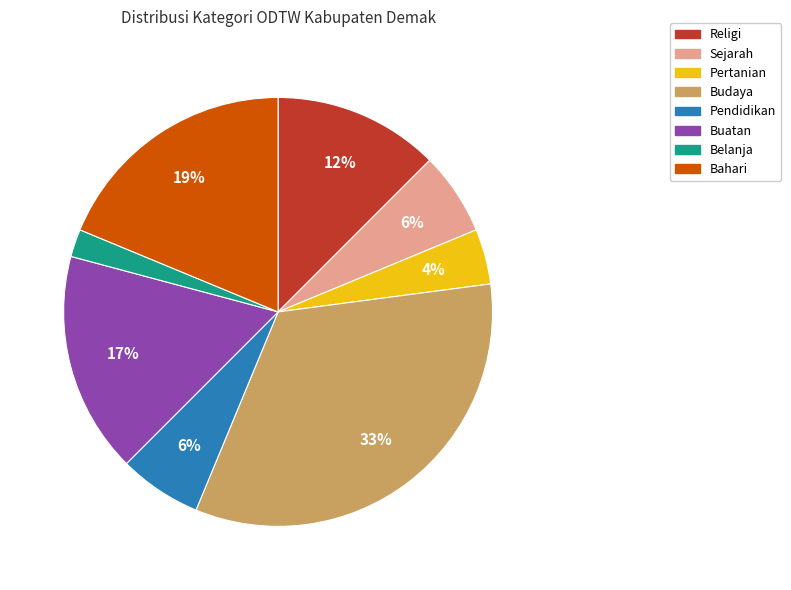

Which category has the smallest portion of the pie?

Belanja